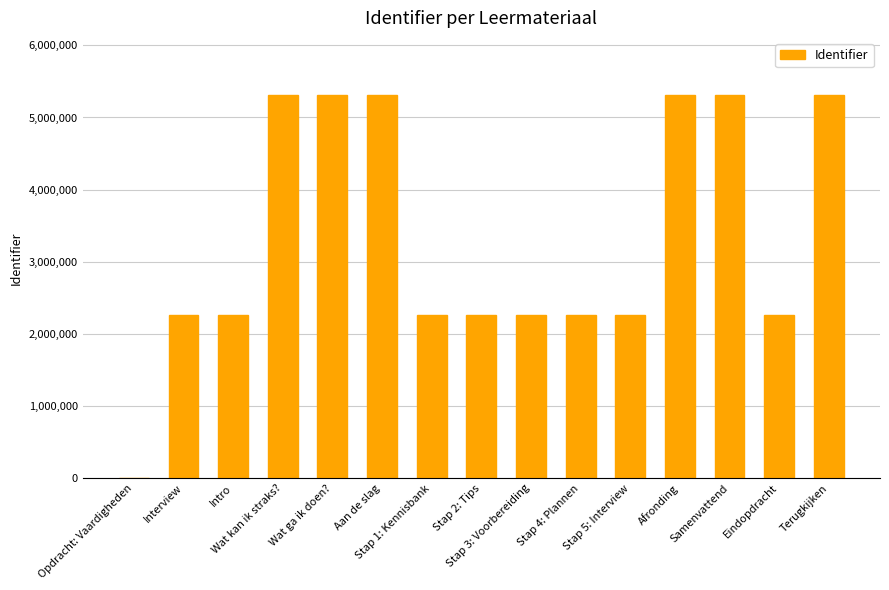

What is the greatest value displayed?

5307386